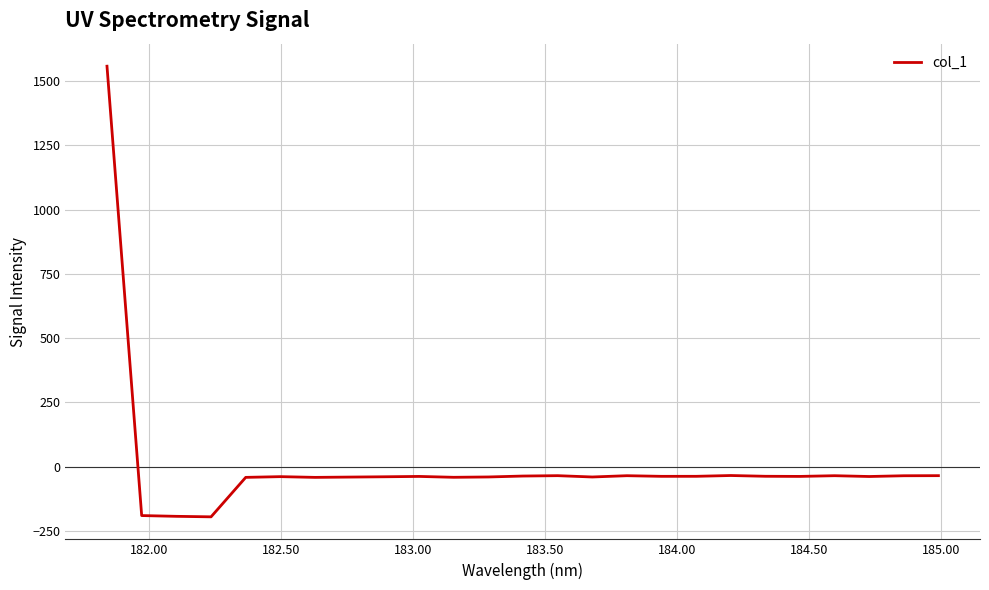

What is the difference between the maximum and minimum values?

1752.0